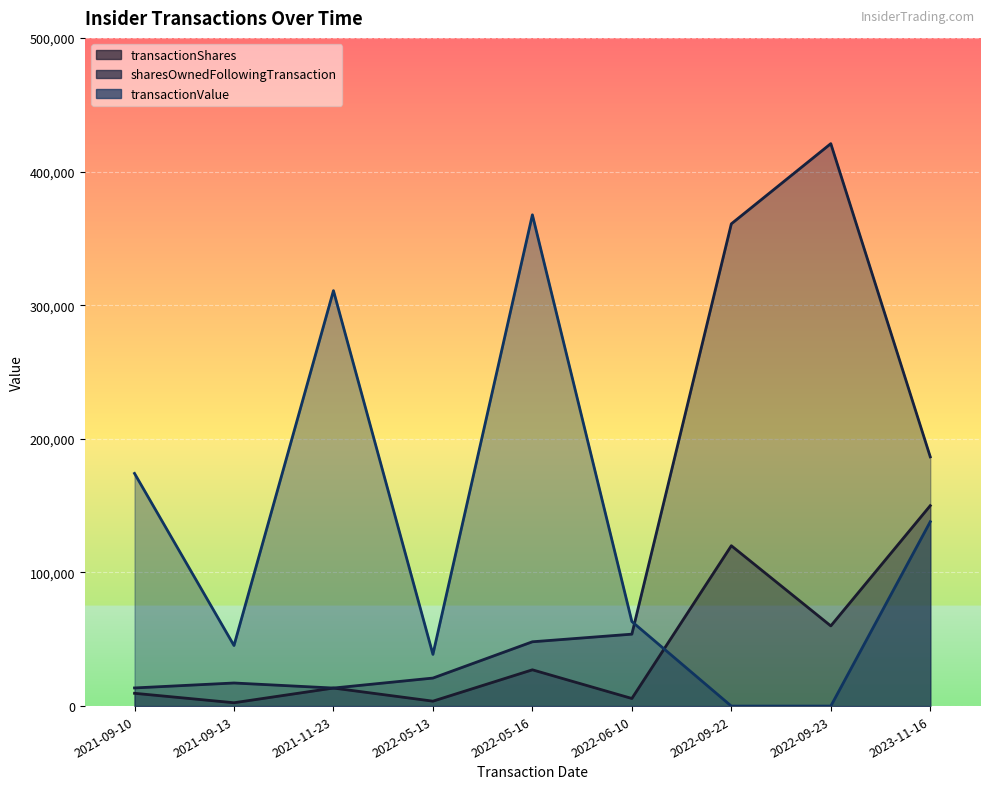

Which series has the largest range (max minus min)?

sharesOwnedFollowingTransaction